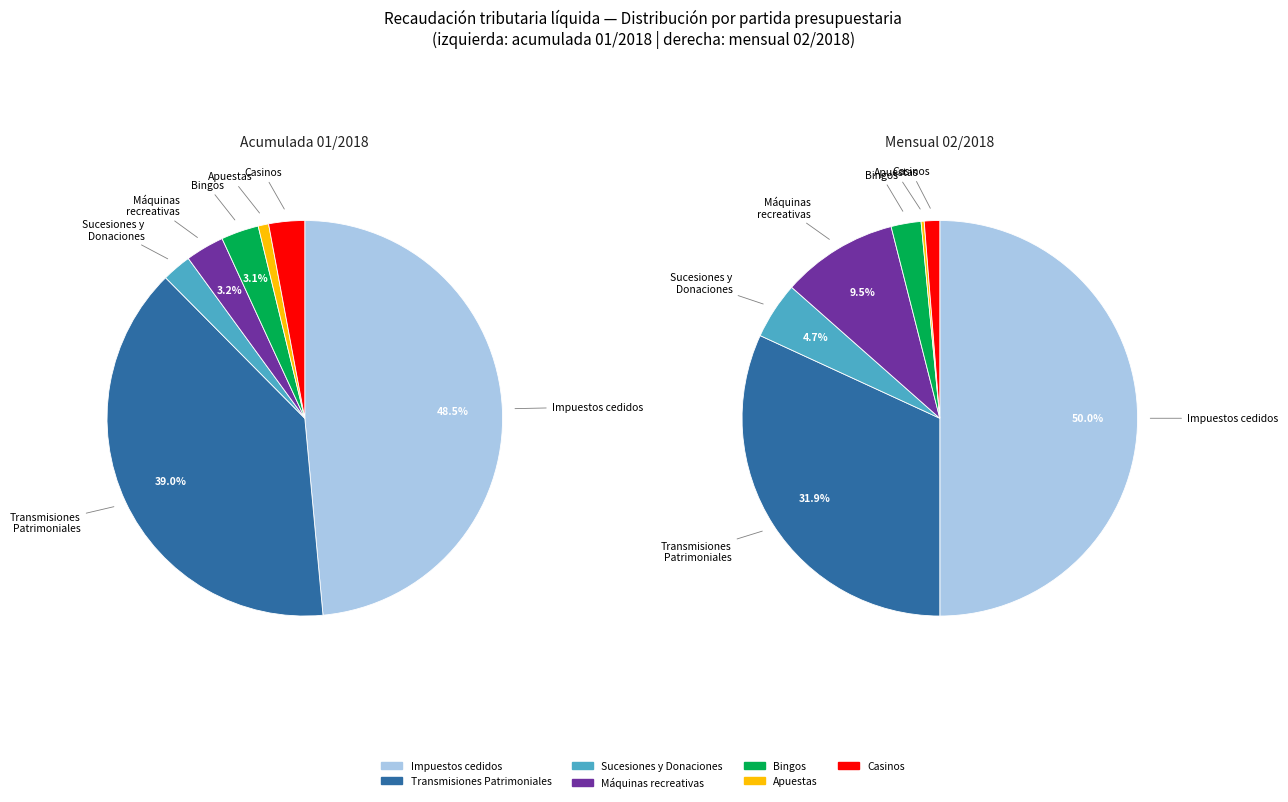

What portion of the pie excludes Máquinas recreativas?

96.8%